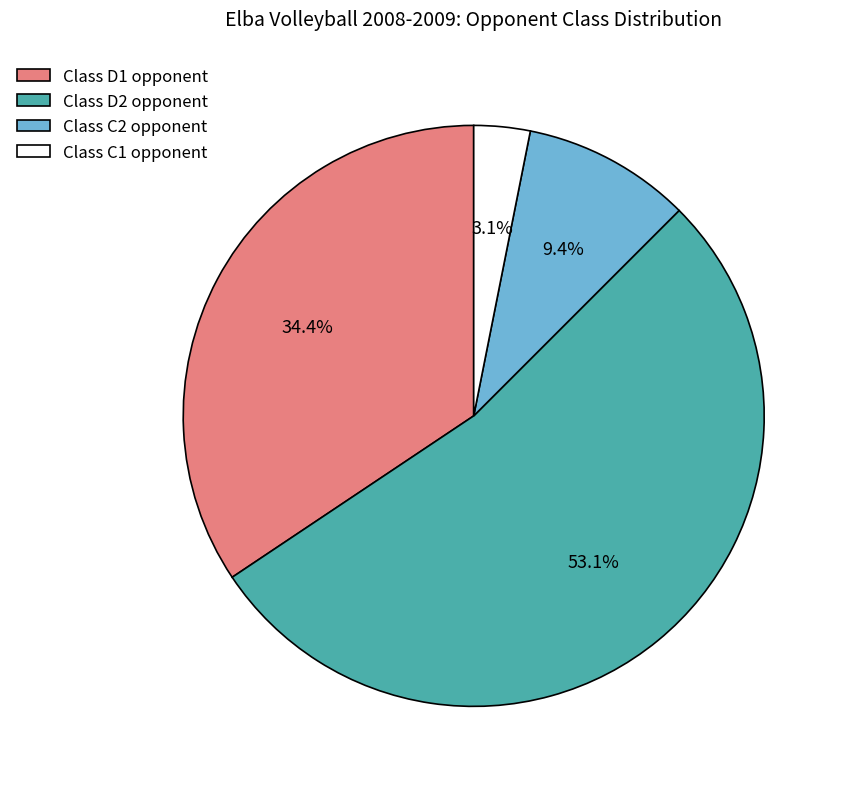

Which has a higher value, Class D1 opponent or Class D2 opponent?

Class D2 opponent